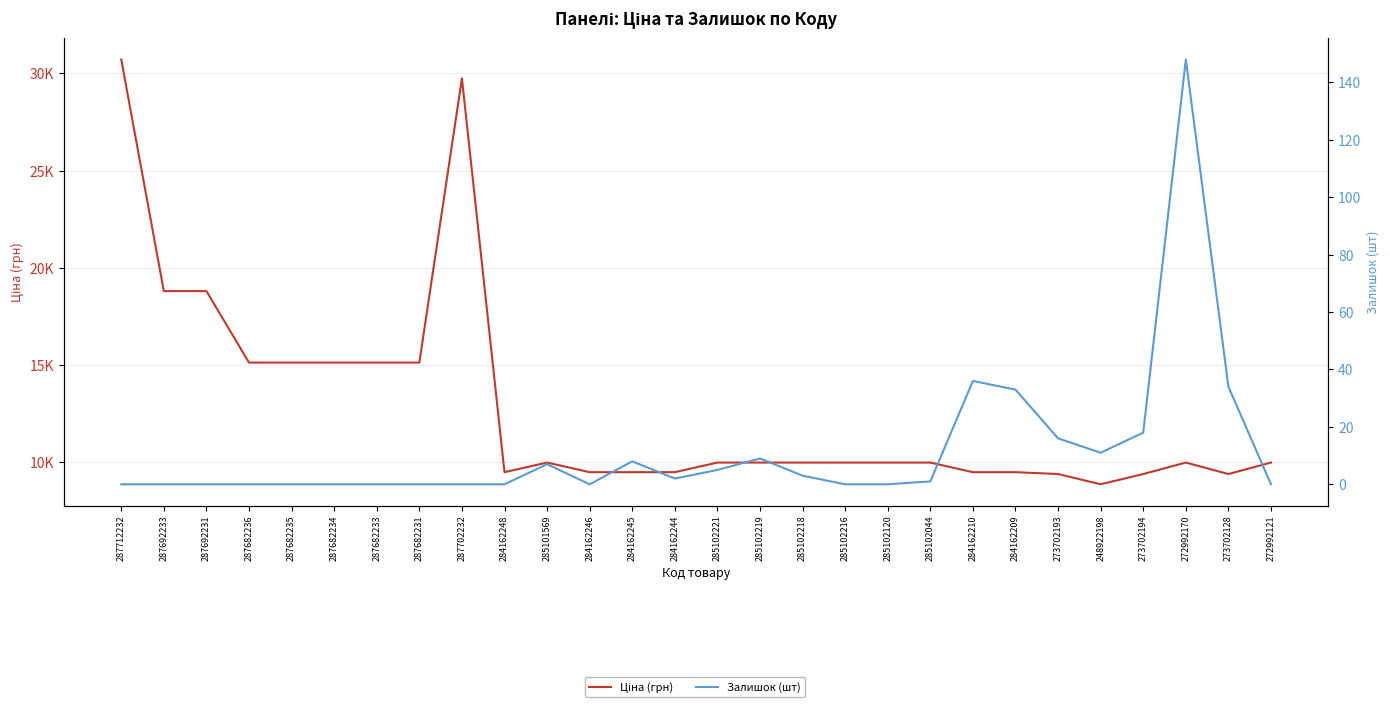

How many interior local valleys does the Залишок (шт) series have?

3